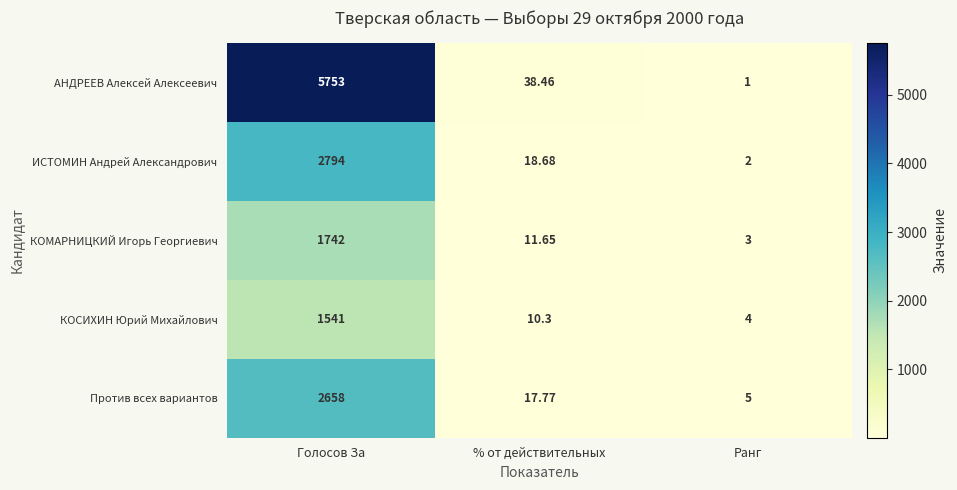

Rank the series by their maximum value, from highest to lowest.

АНДРЕЕВ Алексей Алексеевич, ИСТОМИН Андрей Александрович, Против всех вариантов, КОМАРНИЦКИЙ Игорь Георгиевич, КОСИХИН Юрий Михайлович